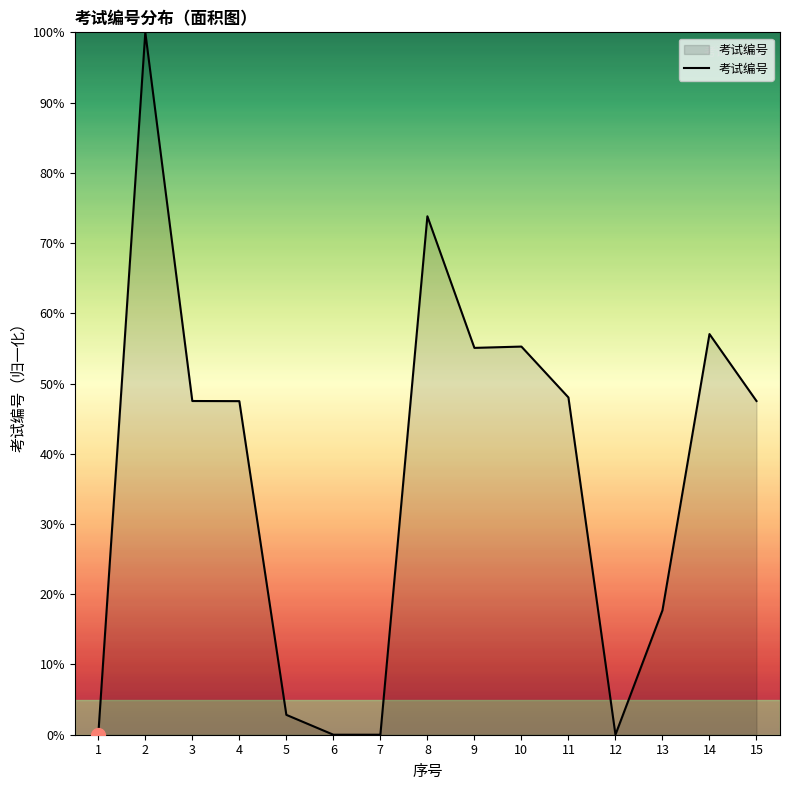

The value at 4 is 26.5. True or false?

False